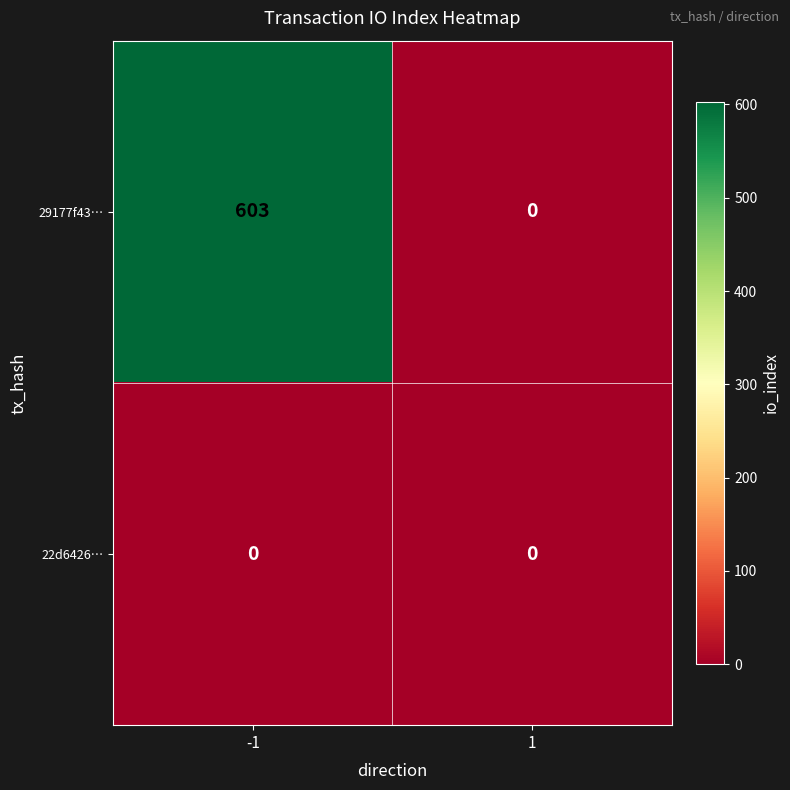

Reading right to left, list all the values displayed in this chart.

29177f43…: 0	603
22d6426…: 0	0